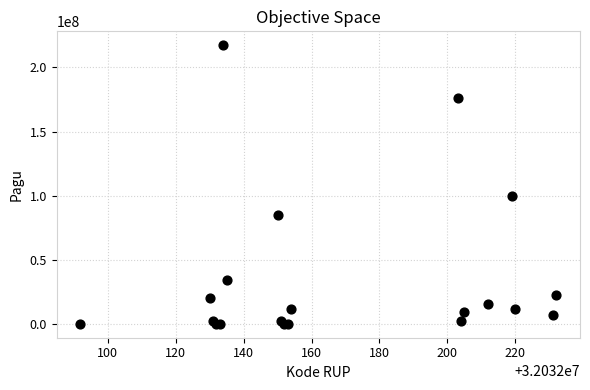

What Y value in the scatter plot is closest to 108800000?

99958000